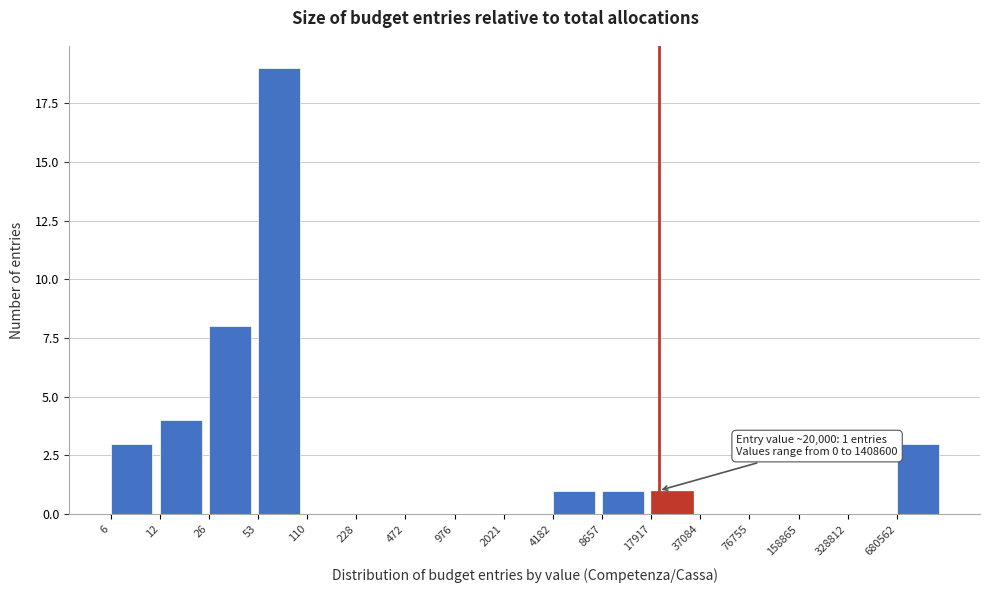

Reading left to right, transcribe all the data shown in this chart.

6=3	12=4	26=8	53=19	110=0	228=0	472=0	976=0	2021=0	4182=1	8657=1	17917=1	37084=0	76755=0	158865=0	328812=0	680562=3